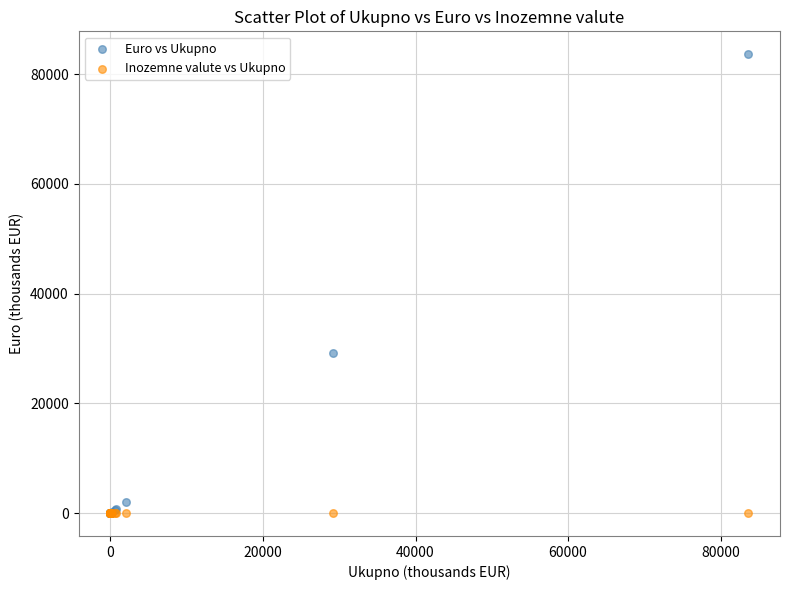

In the Euro vs Ukupno series, what Y value is closest to 41807?

29119